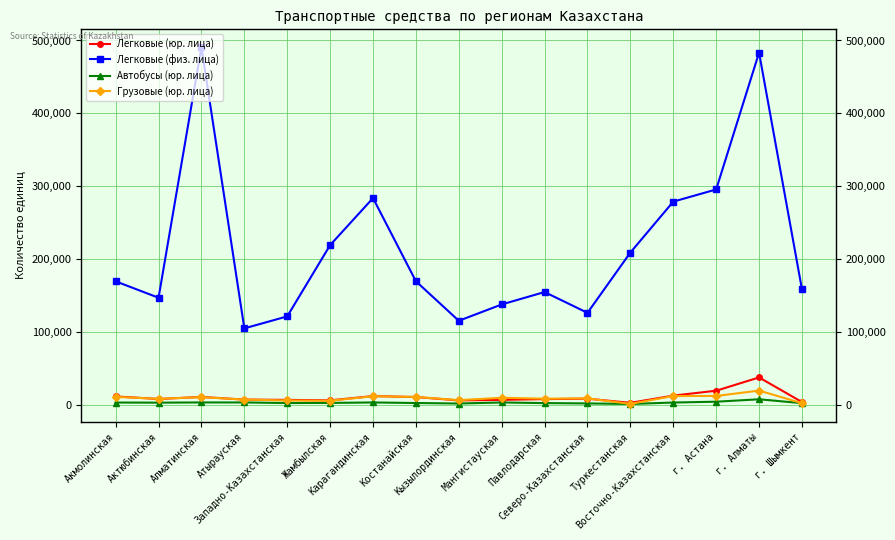

True or false: Легковые (физ. лица) has a value of 223006 at Павлодарская.

False